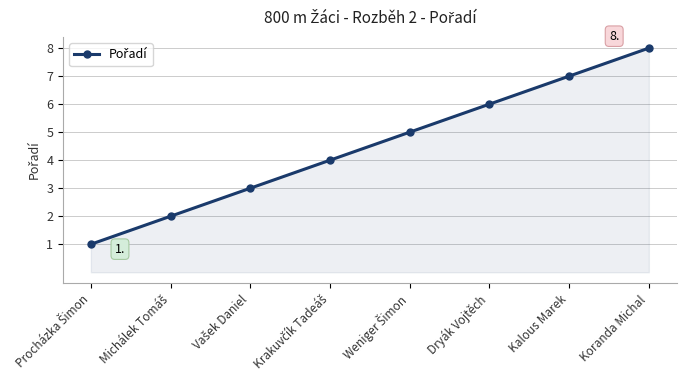

Approximately how many times larger is the value at Koranda Michal compared to Dryák Vojtěch?

1.3